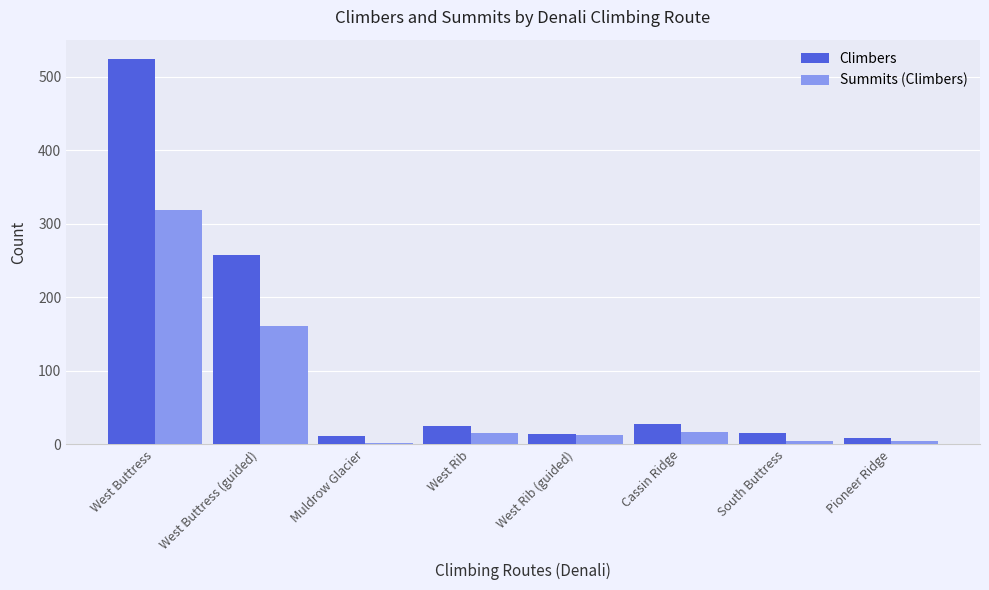

True or false: Climbers has a value of 524 at West Buttress.

True